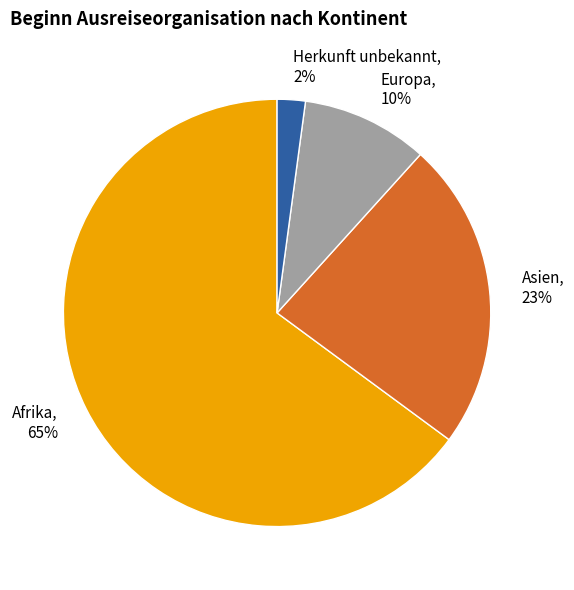

How many segments does this pie chart have?

4